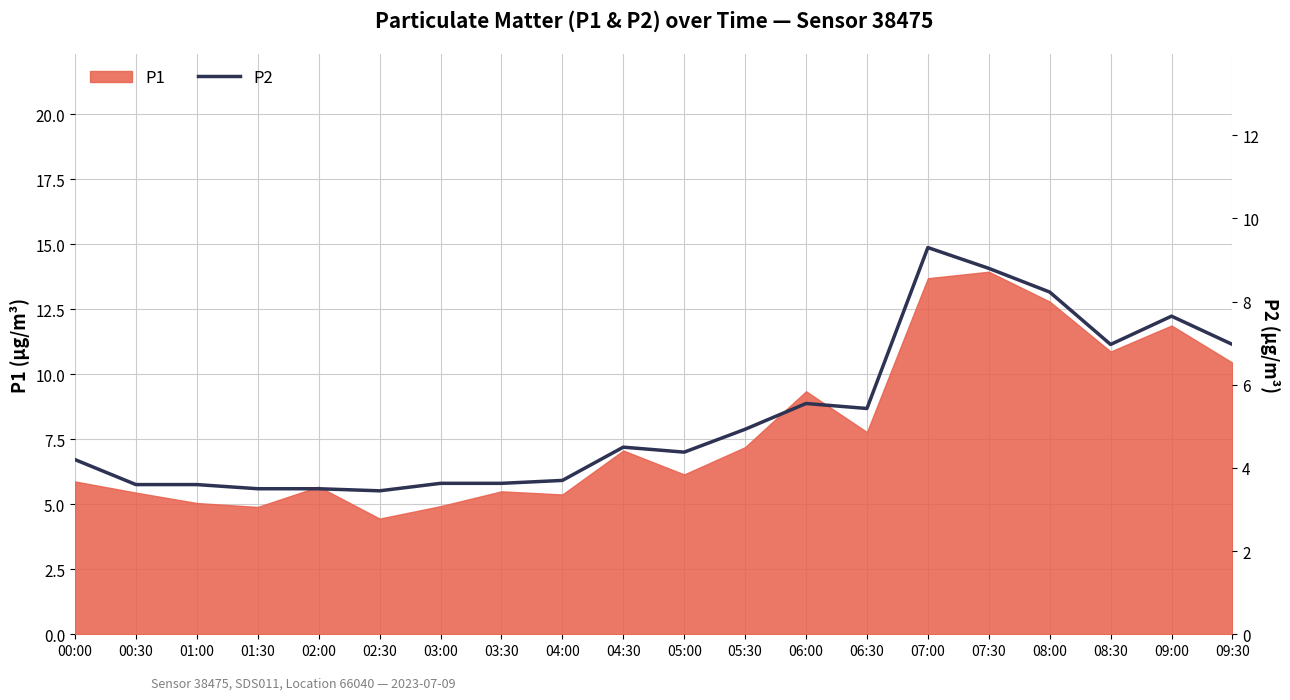

What is the label of the 7th point from the right?

06:30